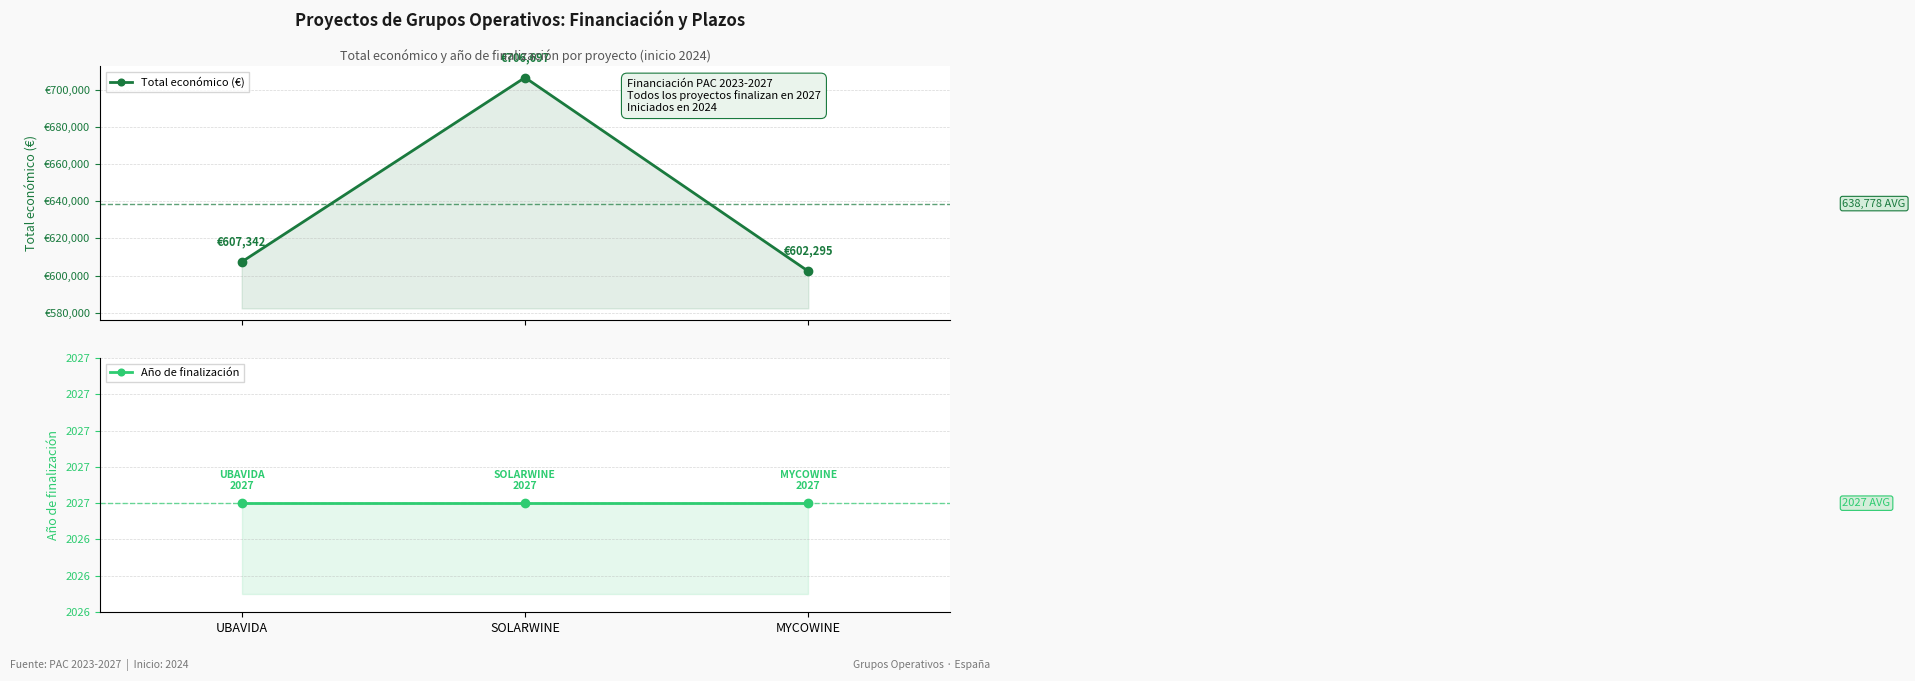

Between UBAVIDA and SOLARWINE, which series saw the biggest shift?

Total económico (€)